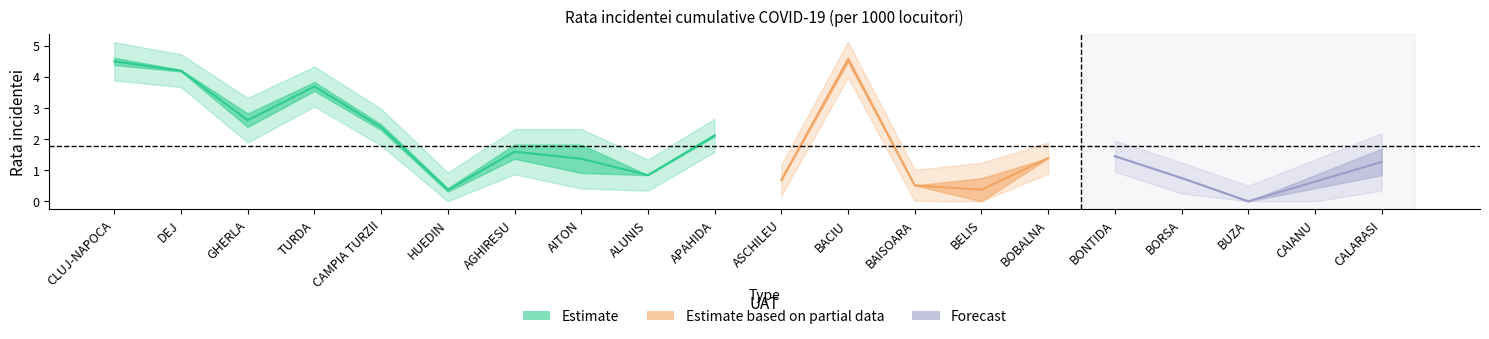

Reading left to right, what are all the values shown in this chart?

rate_2021_03_14: 4.6	4.2	2.8	3.8	2.3	0.4	1.8	1.8	0.8	2.1	0.7	4.5	0.5	0.7	1.4	1.4	0.8	0.0	0.8	0.8
rate_2021_03_15: 4.4	4.2	2.4	3.5	2.5	0.3	1.4	0.9	0.8	2.1	0.7	4.6	0.5	0.0	1.4	1.4	0.8	0.0	0.4	1.7